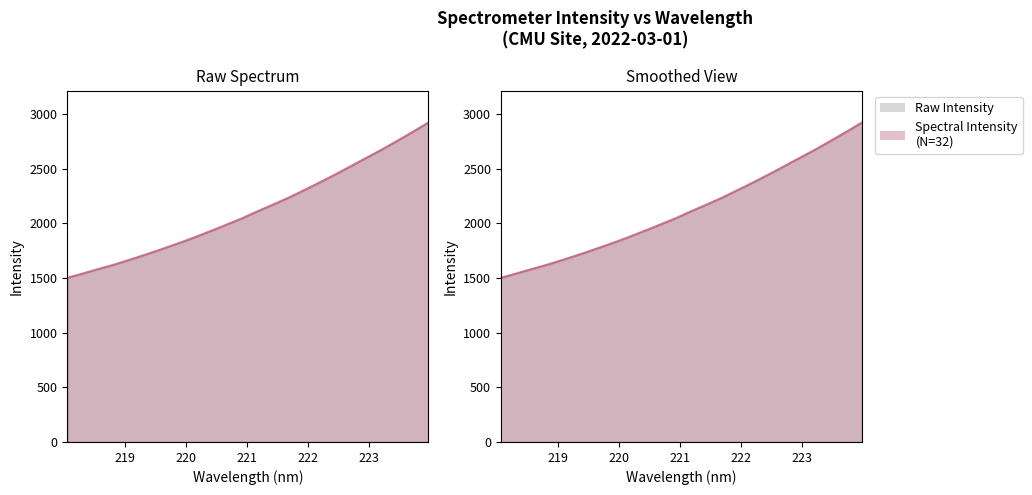

Reading right to left, list all the values displayed in this chart.

2922.1	2857.9	2795.9	2735.0	2674.7	2617.6	2561.3	2503.6	2447.3	2392.6	2339.2	2286.6	2234.8	2187.3	2141.0	2094.4	2045.7	2002.7	1958.9	1917.1	1875.2	1835.2	1797.3	1760.2	1723.8	1688.8	1654.9	1621.6	1591.9	1561.3	1530.4	1501.5